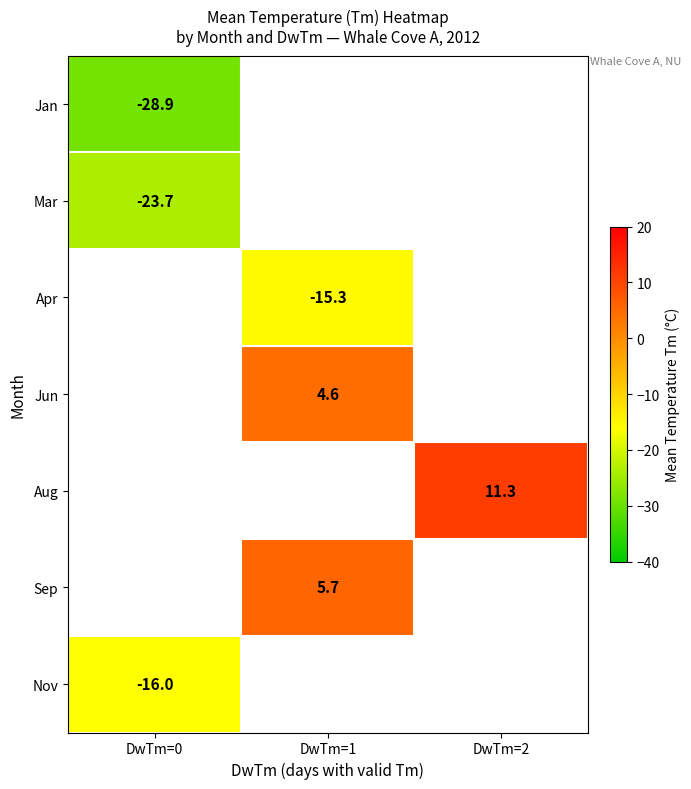

Is it true that Jan equals -28.9 at DwTm=0?

True